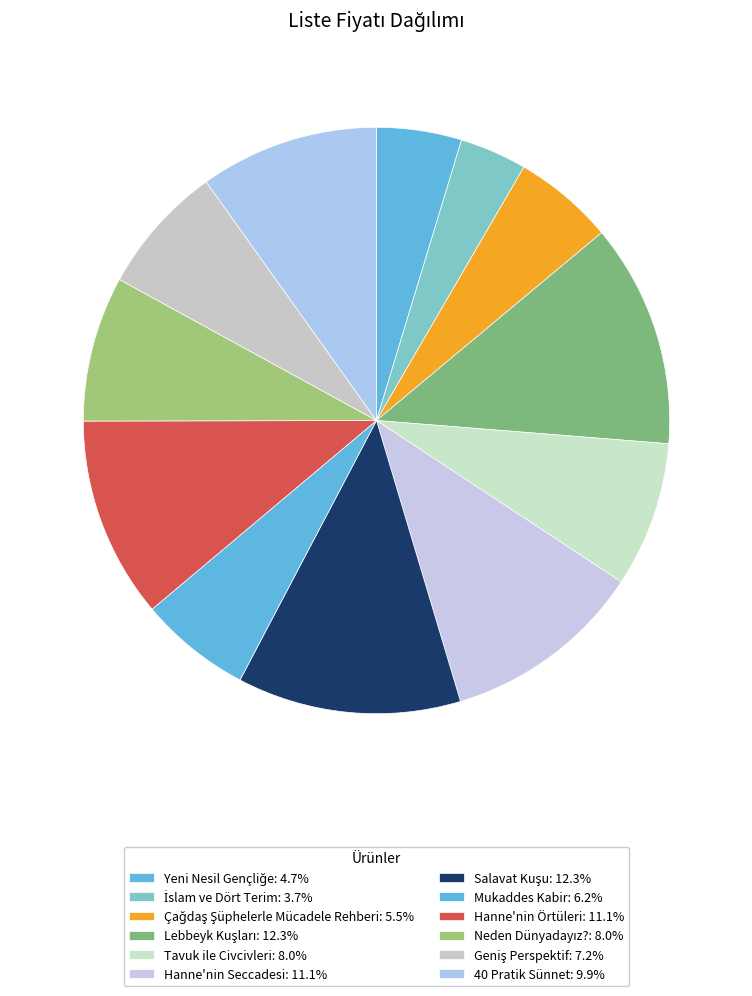

The Mukaddes Kabir slice represents 6% of the pie. True or false?

True